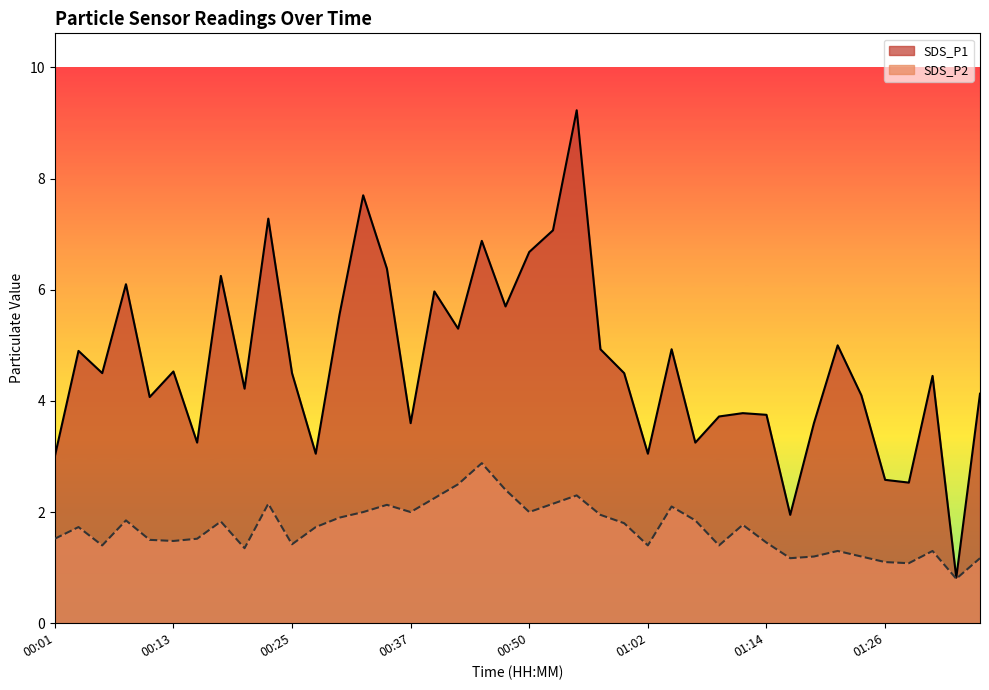

The SDS_P1 series shows 3.6 at 01:19. True or false?

True